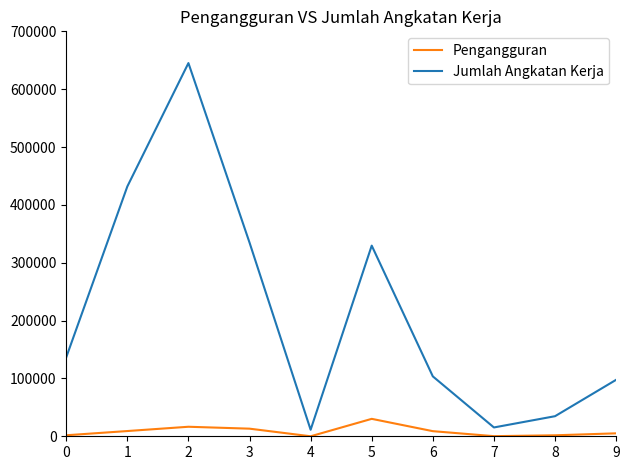

How many values in the Pengangguran series are below 8834?

5